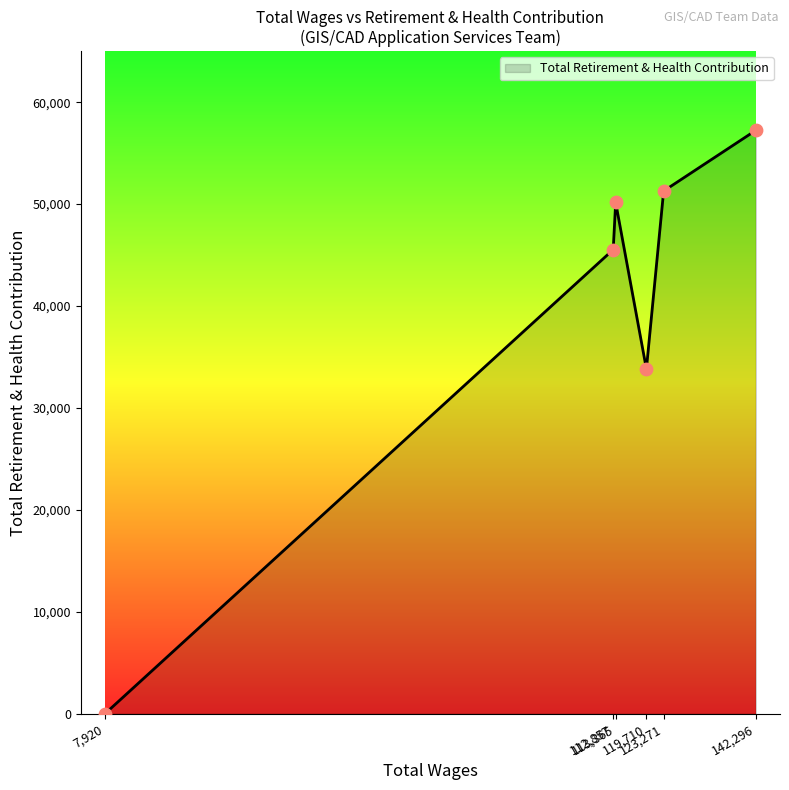

How many interior local valleys (lower than both neighbors) does the data have?

1